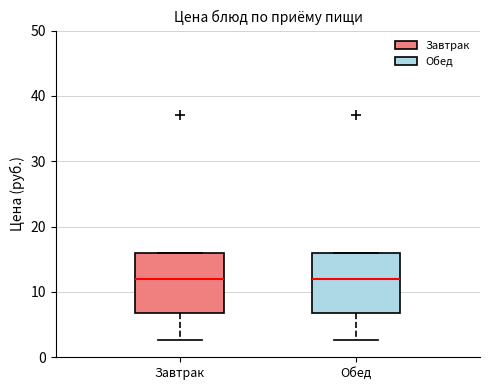

Reading left to right, transcribe this box plot: for each box, give where its median line is, the range the box spans, and where its two whiskers end, as read against the y-axis. The values are not printed on the chart, so give them approximately, as read against the axis.

Завтрак: median 12, box 7 to 16, whiskers 3 to 16
Обед: median 12, box 7 to 16, whiskers 3 to 16